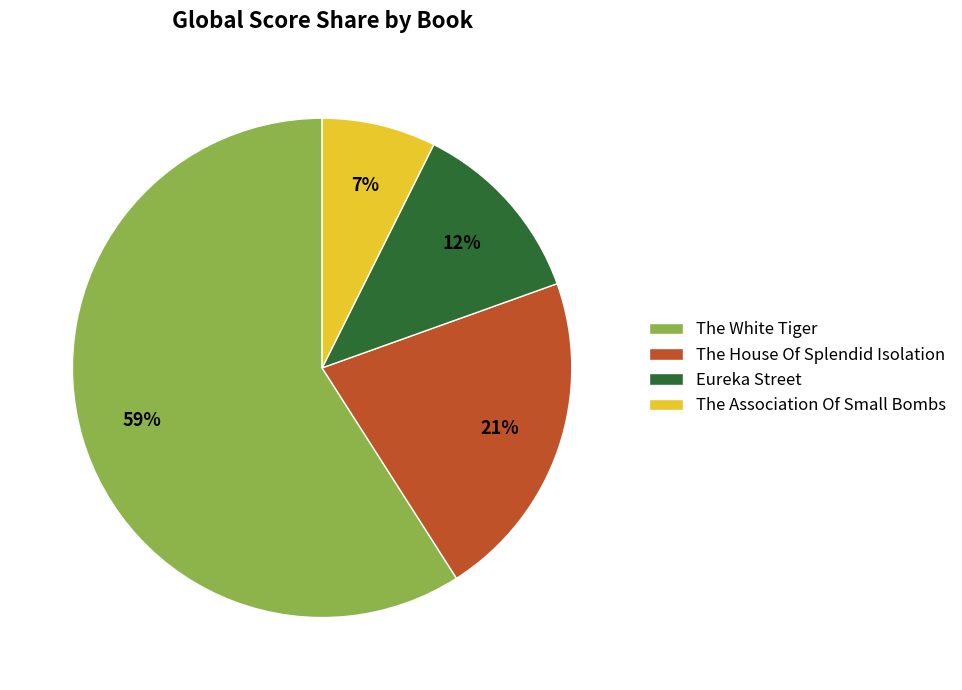

What is the smallest slice in the pie chart?

The Association Of Small Bombs